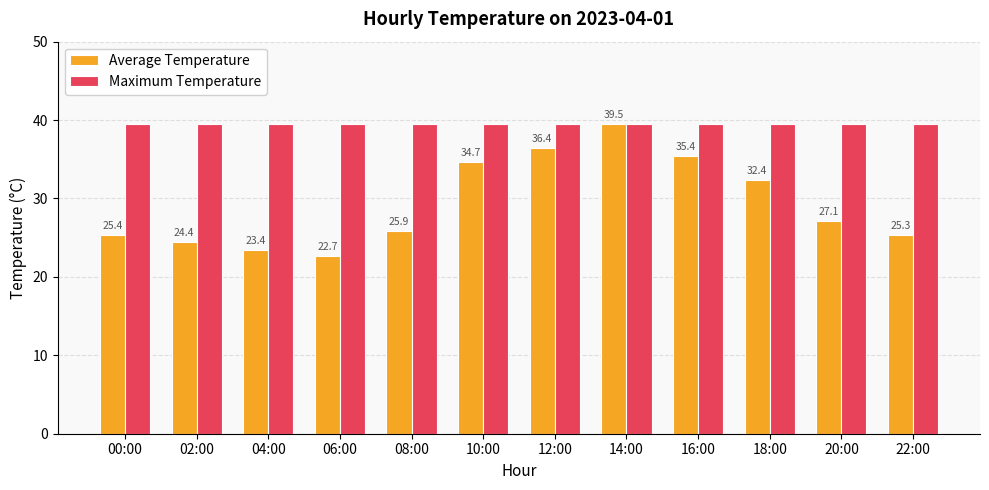

What is the total value across all series at 02:00?

63.9